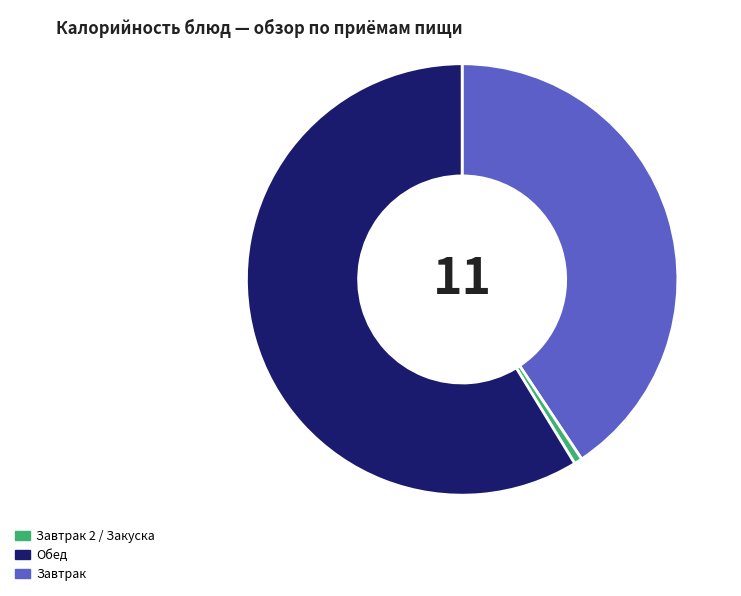

Does any single category account for the majority?

Yes